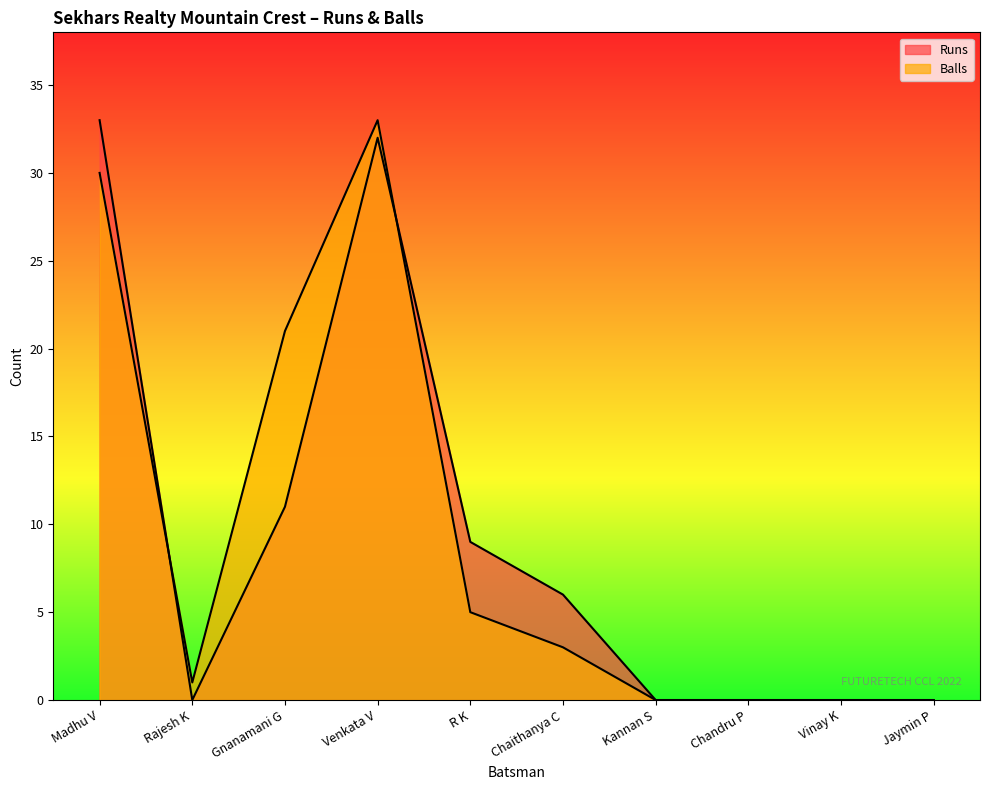

Rank the series by their average value, from lowest to highest.

Runs, Balls